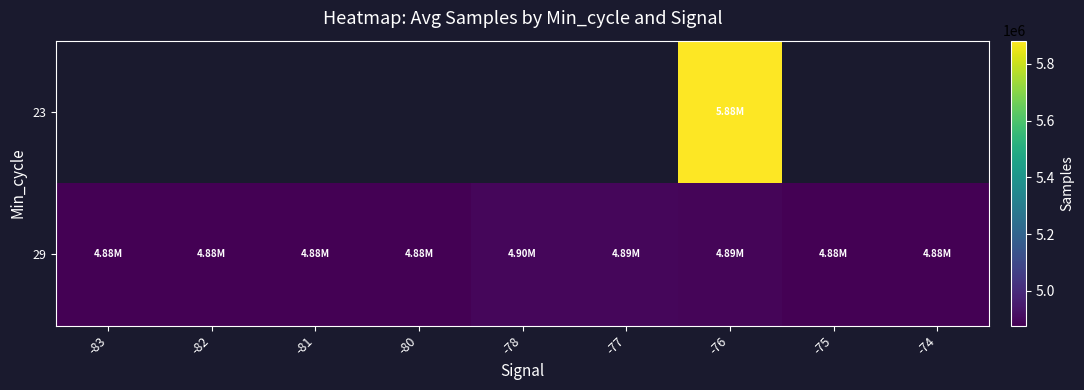

The value of 29 at -80 is 8672470.0. True or false?

False